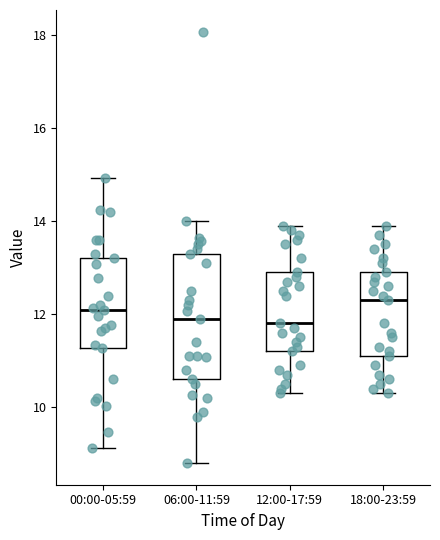

Reading left to right, read every box against the y-axis: the position of its median line, the range the box covers, and the ends of its whiskers. The values are not printed on the chart, so give them approximately, as read against the axis.

00:00-05:59: median 12.2, box 11.2 to 13.2, whiskers 9.2 to 15.0
06:00-11:59: median 12.0, box 10.6 to 13.4, whiskers 8.8 to 14.0
12:00-17:59: median 11.8, box 11.2 to 13.0, whiskers 10.4 to 14.0
18:00-23:59: median 12.4, box 11.2 to 13.0, whiskers 10.4 to 14.0